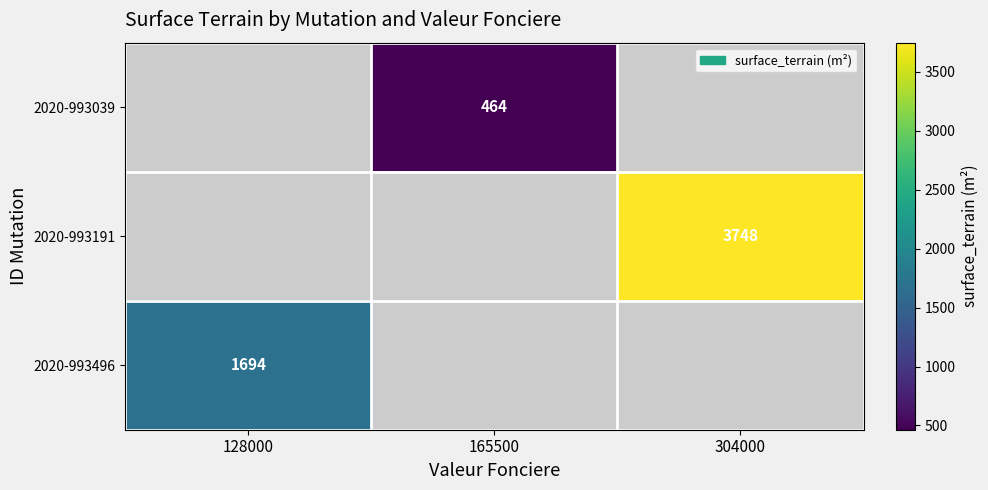

How many distinct data groups are displayed?

3